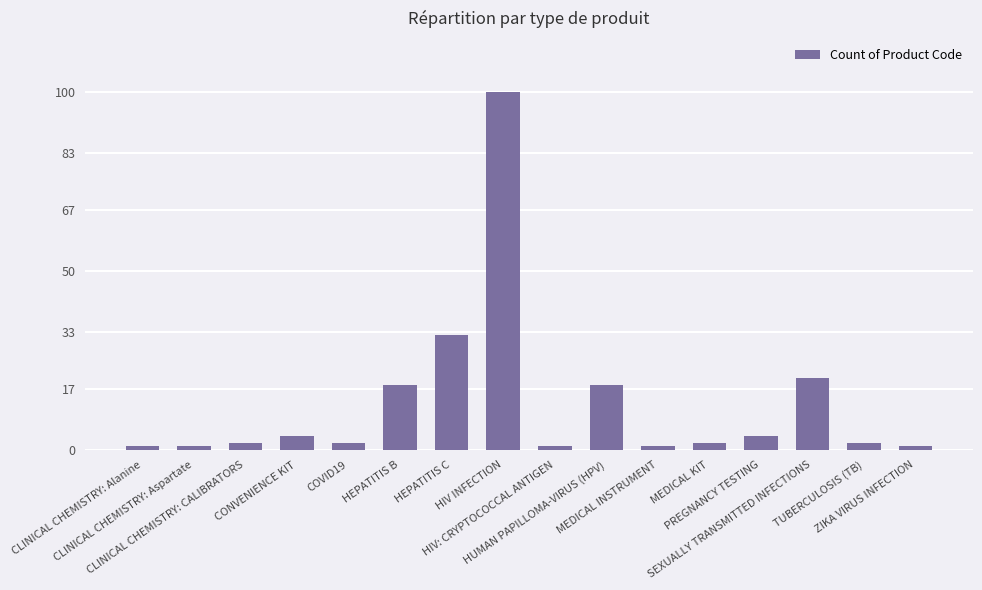

What is the greatest value displayed?

100